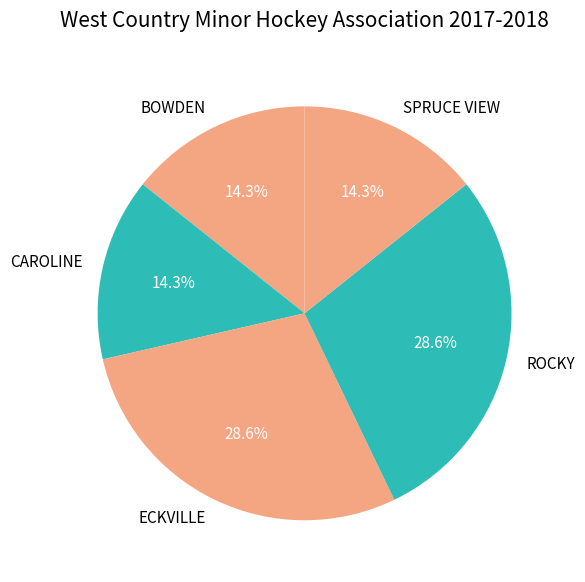

Does CAROLINE account for over 50% of the chart?

No